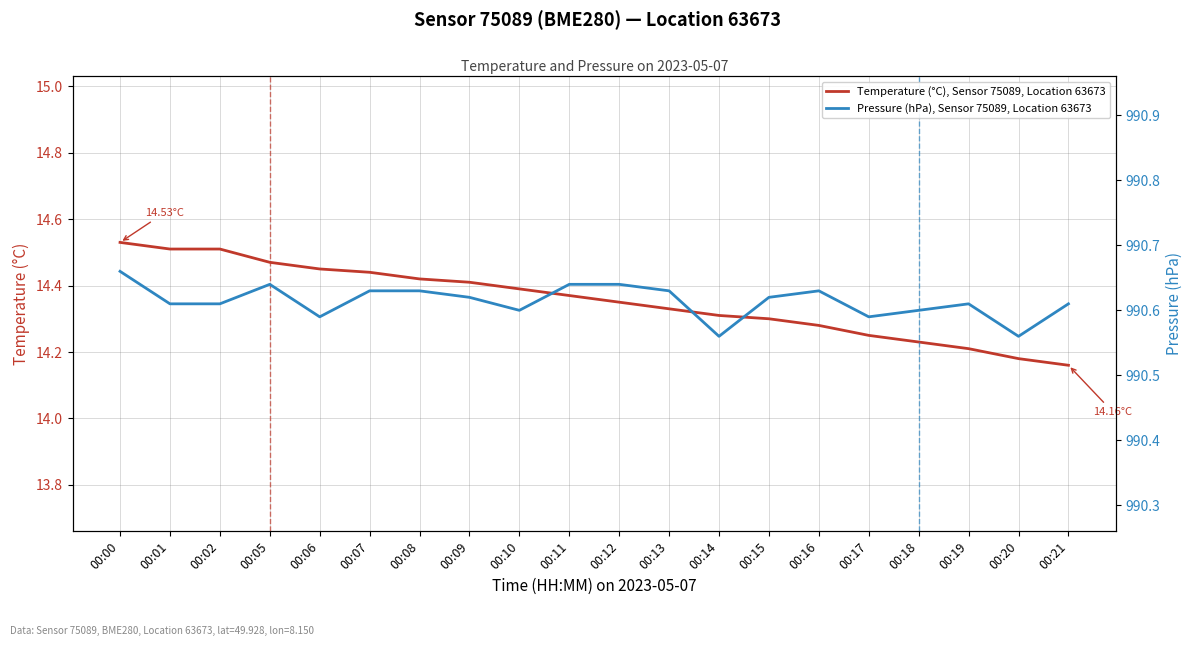

True or false: Pressure (hPa), Sensor 75089, Location 63673 and Temperature (°C), Sensor 75089, Location 63673 intersect in this chart.

False